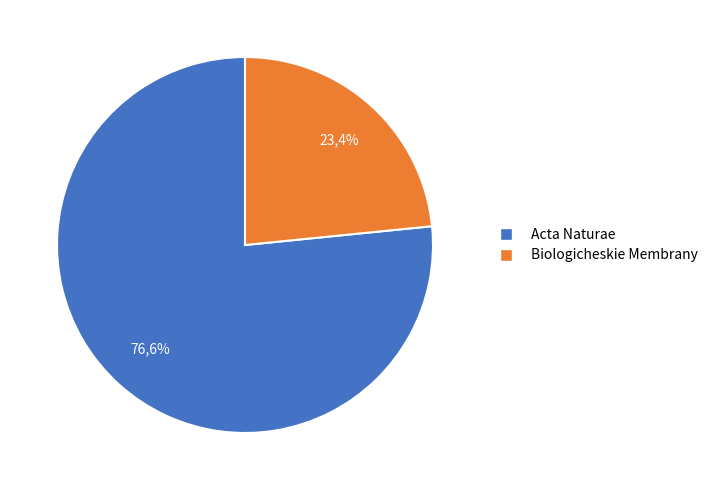

What is the ratio of the value at Biologicheskie Membrany to the value at Acta Naturae?

0.3